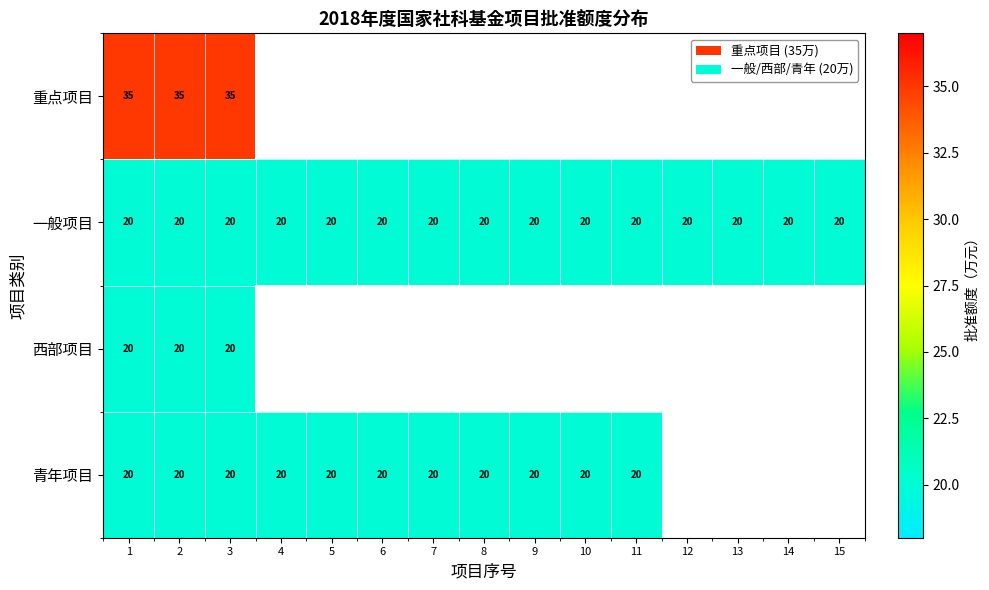

The 青年项目 series shows 34.8 at 9. True or false?

False